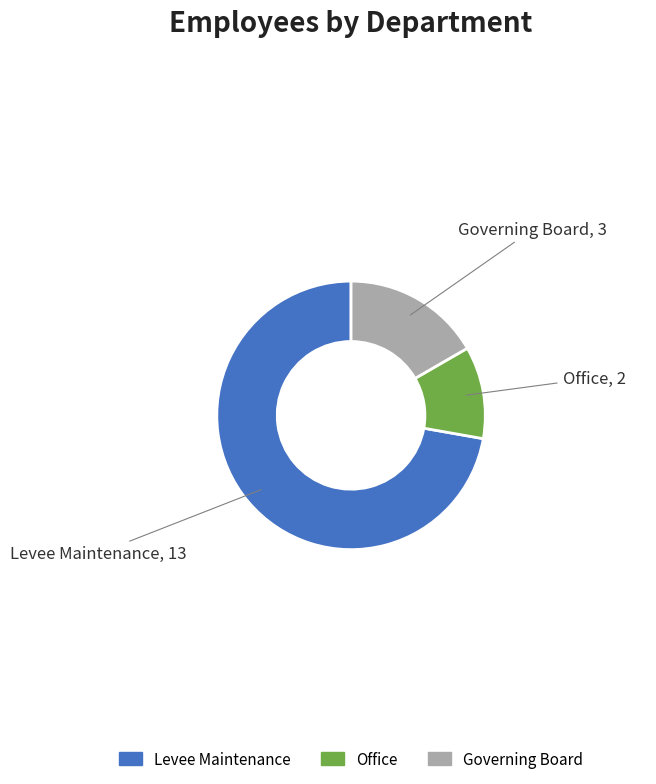

Between Governing Board and Levee Maintenance, which is larger?

Levee Maintenance